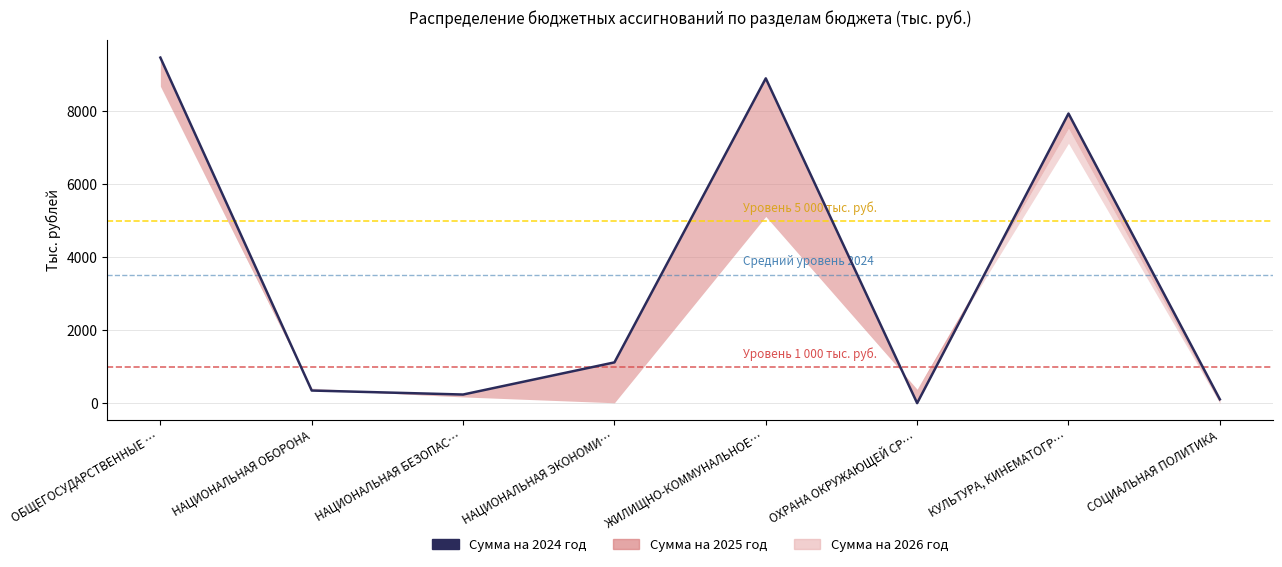

What is the sum of all values?

28088.7